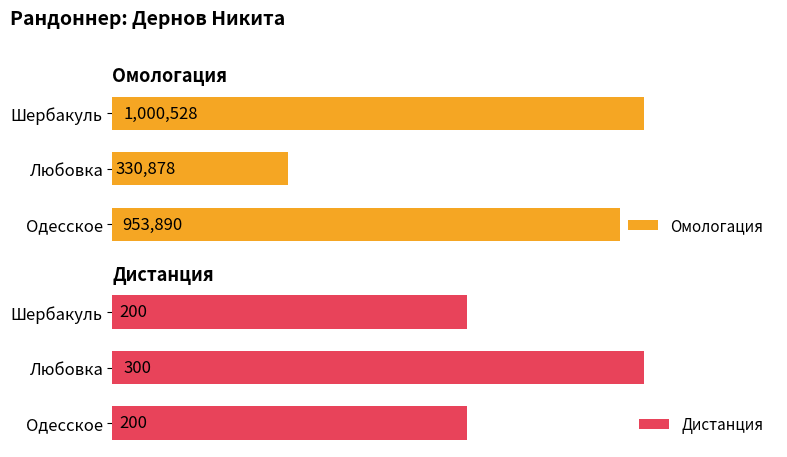

At Одесское, list the series in order from smallest to largest.

Дистанция, Омологация